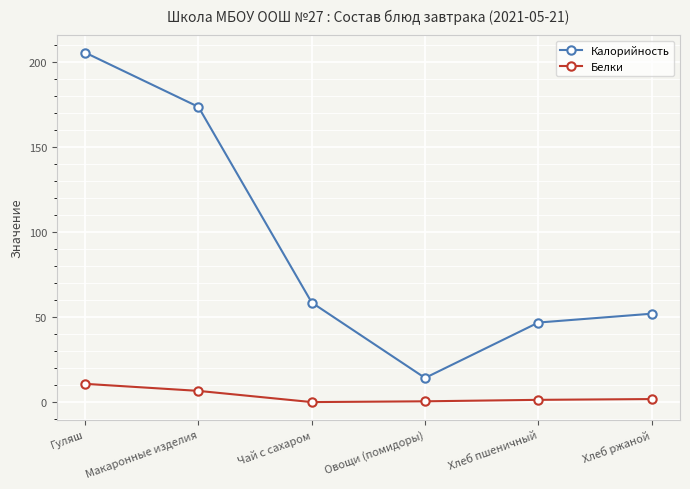

What is the label of the 4th point from the right?

Чай с сахаром